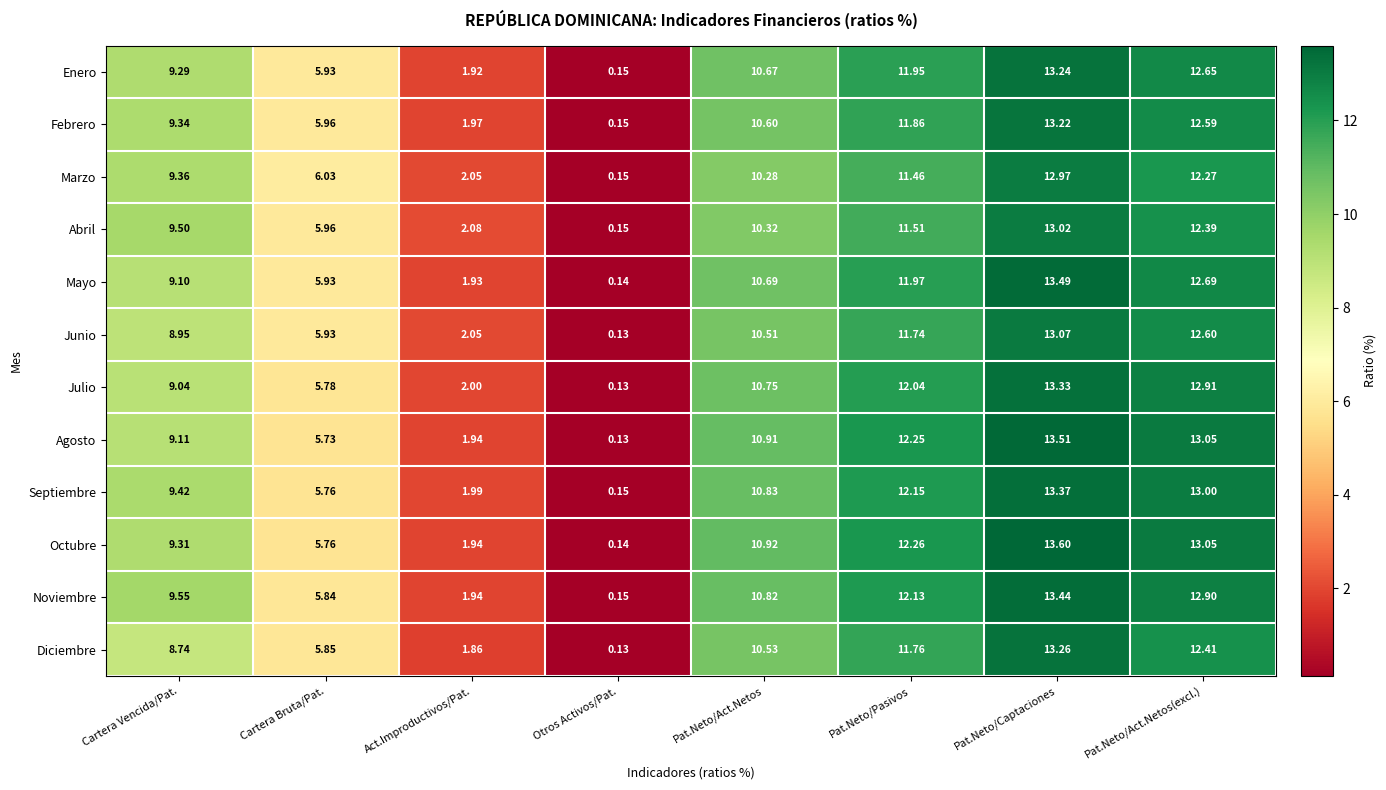

Which series has the largest total across all categories?

Octubre